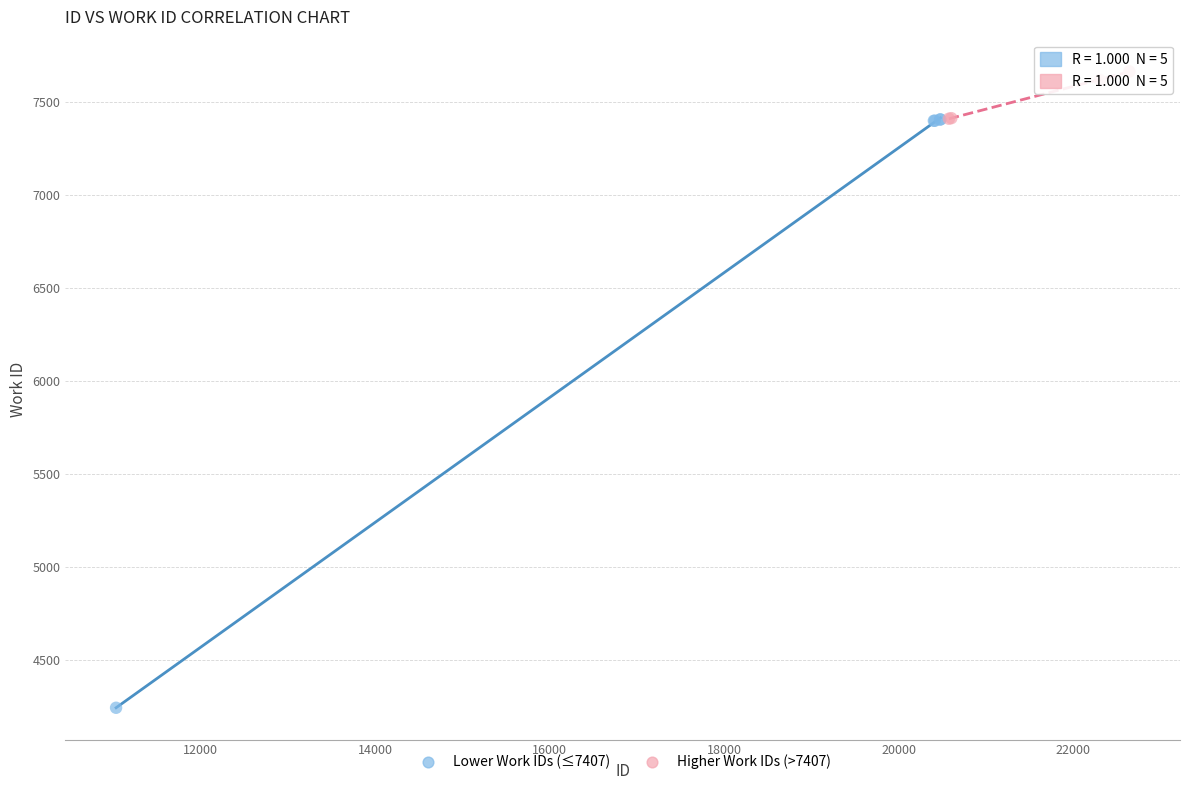

Which series contains the lowest Y value?

Lower Work IDs (≤7407)